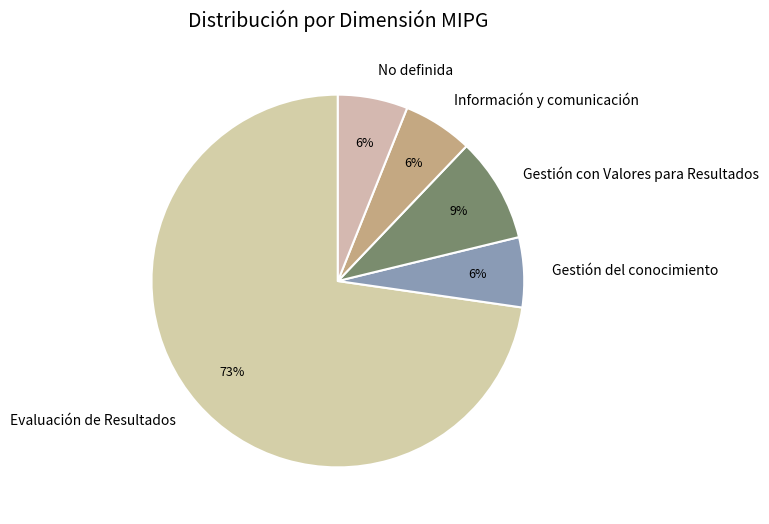

Combined, do Evaluación de Resultados and Información y comunicación account for over 50%?

Yes